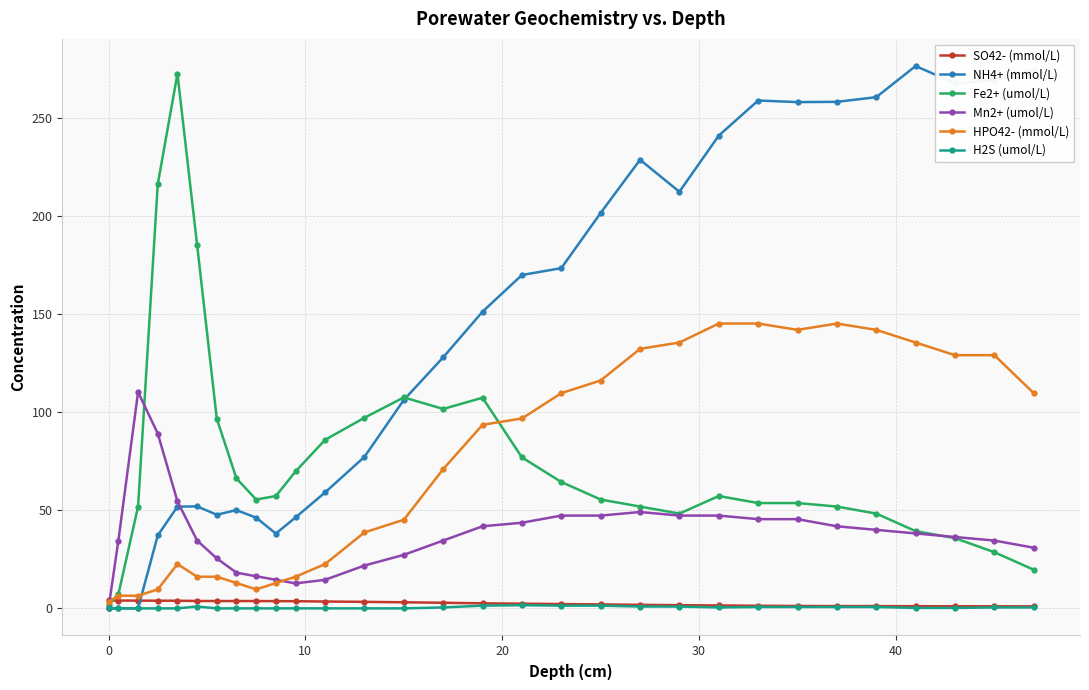

Which series has the largest total across all categories?

NH4+ (mmol/L)